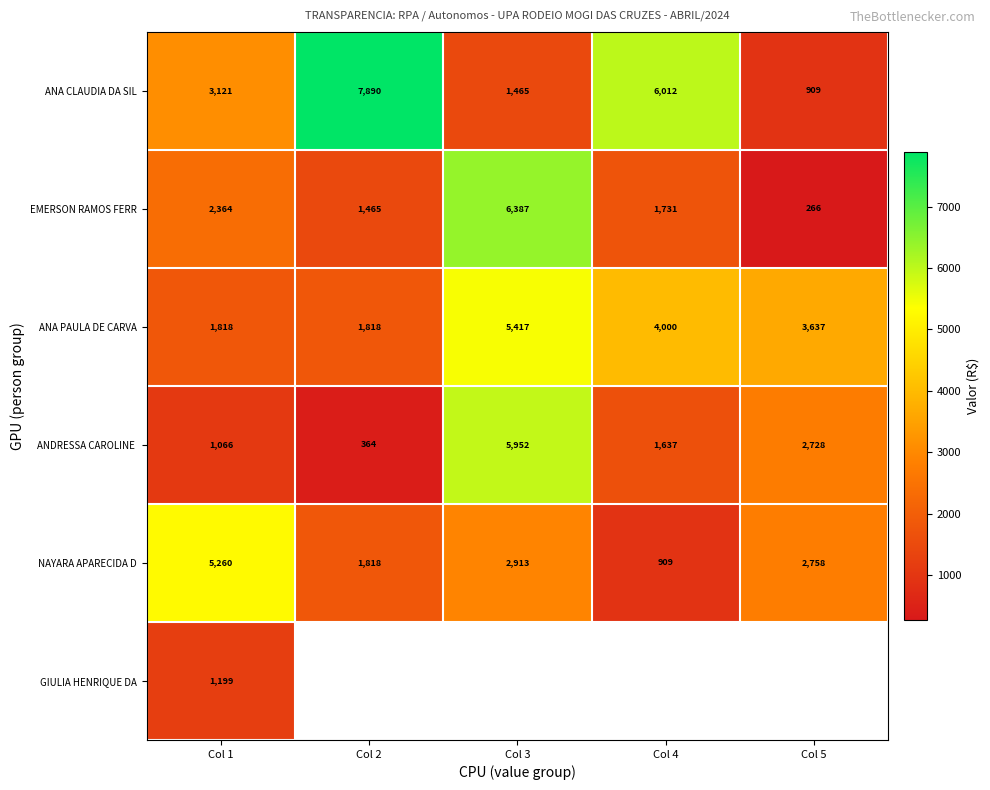

At which label is ANA PAULA DE CARVA closest to 3617?

Col 5